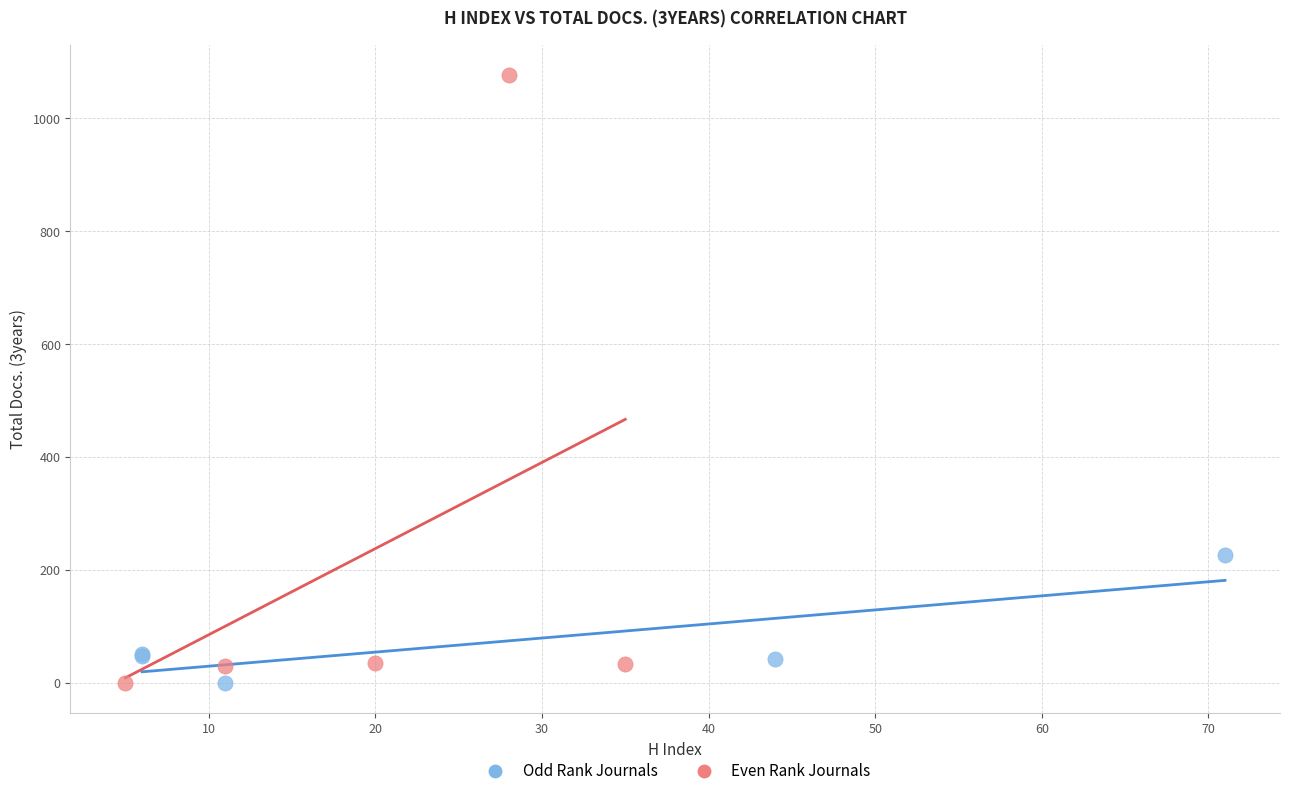

Which series reaches the maximum Y coordinate?

Even Rank Journals